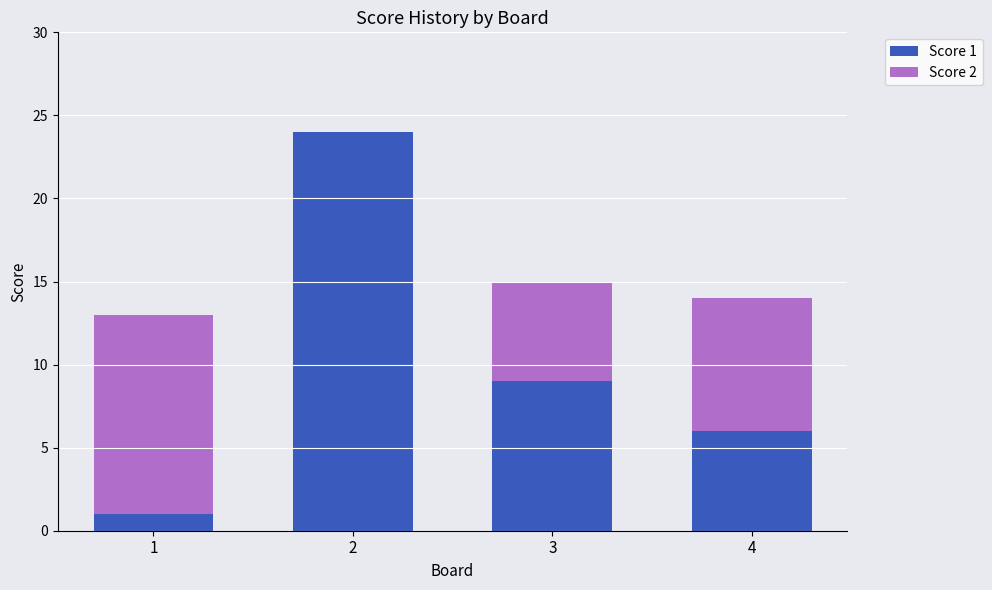

Does the chart contain stacked bars?

Yes